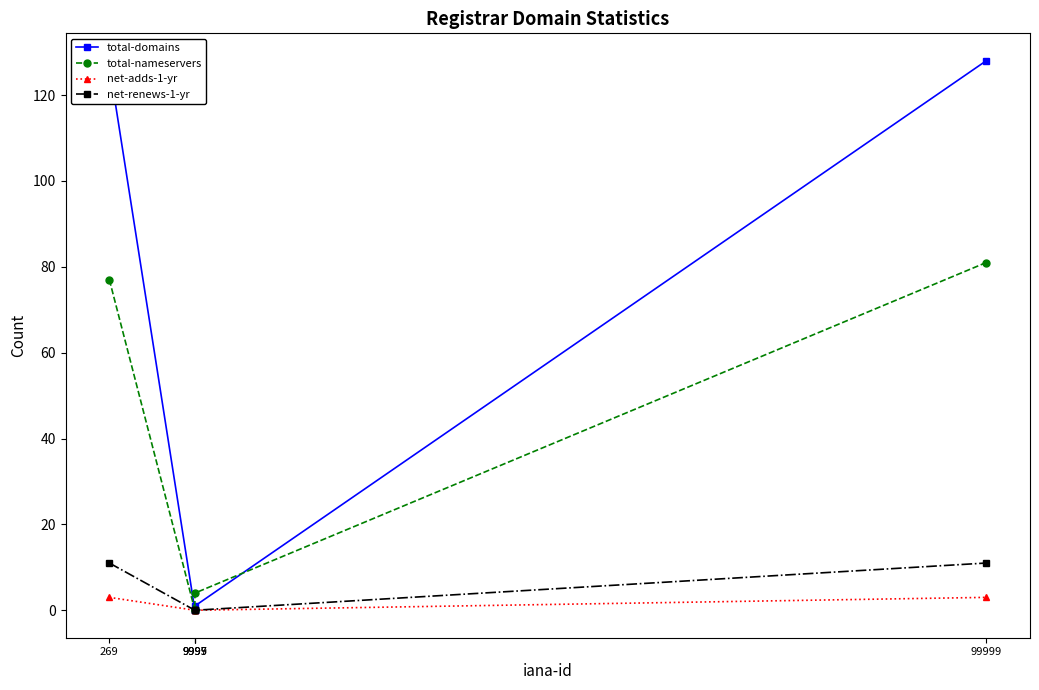

Does the chart have visible grid lines?

No